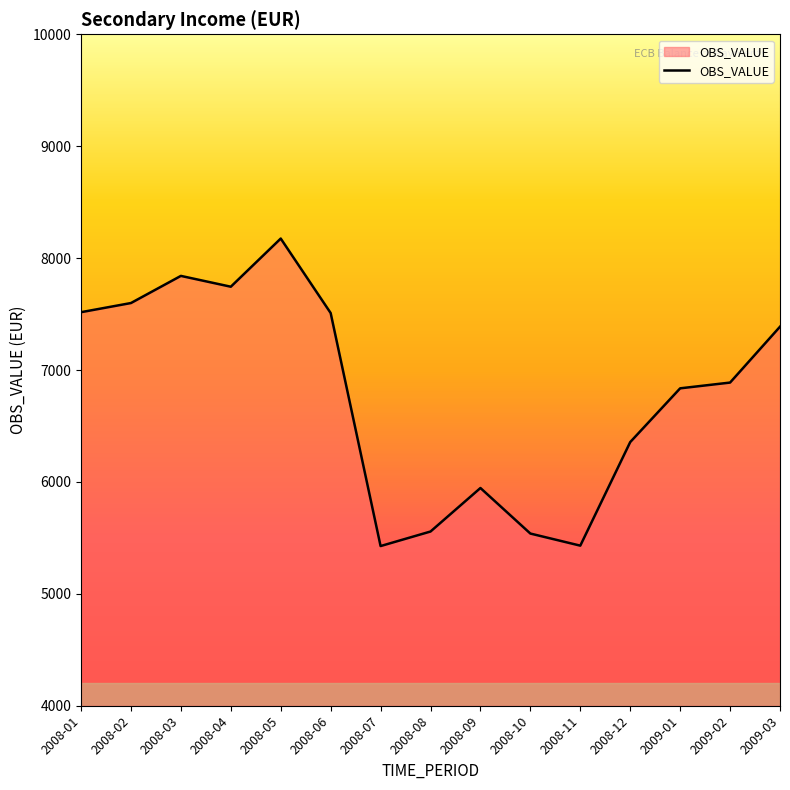

What is the average value?

6783.3